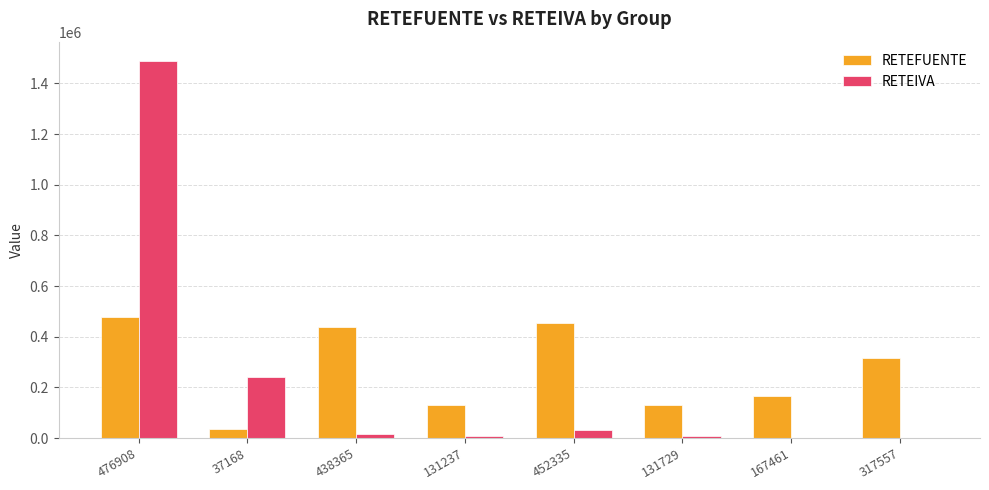

The value of RETEFUENTE at 476908 is 476908. True or false?

True